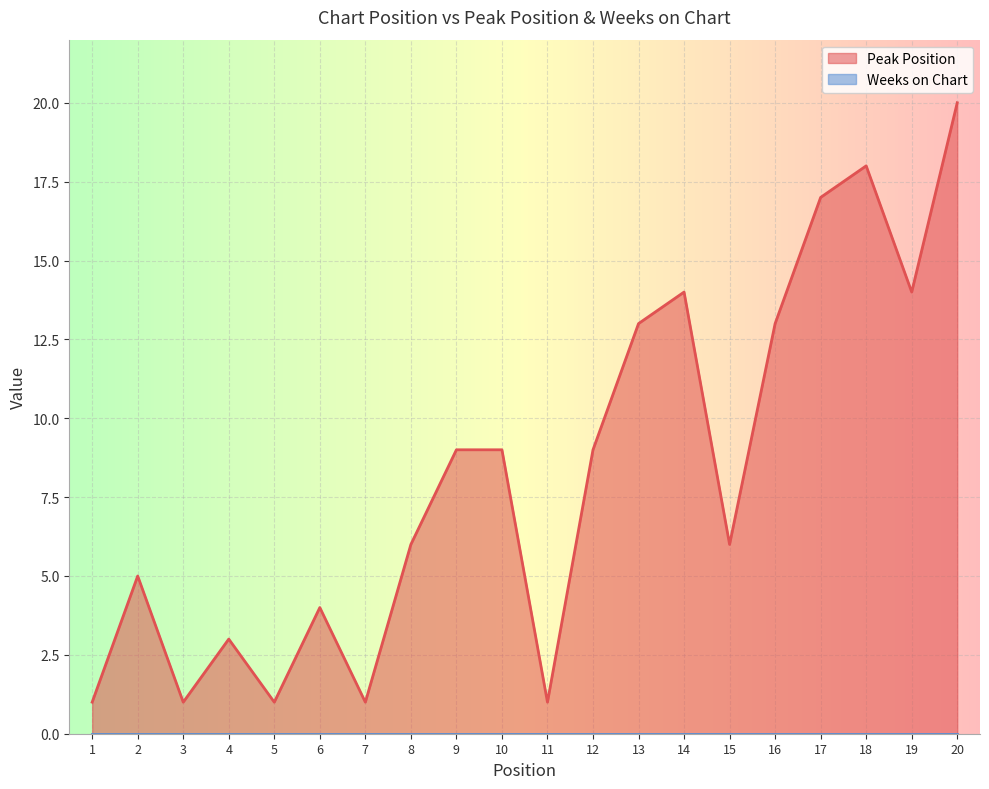

What is the change in value from 4 to 20?

+17